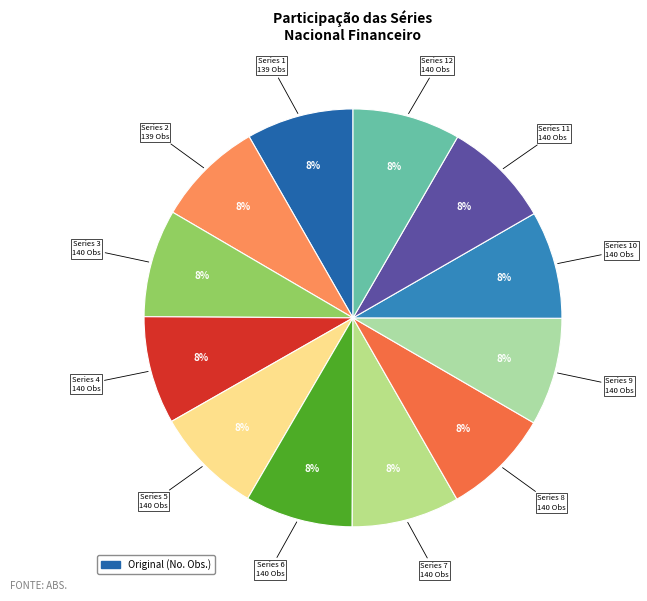

Count the number of slices in the pie.

12